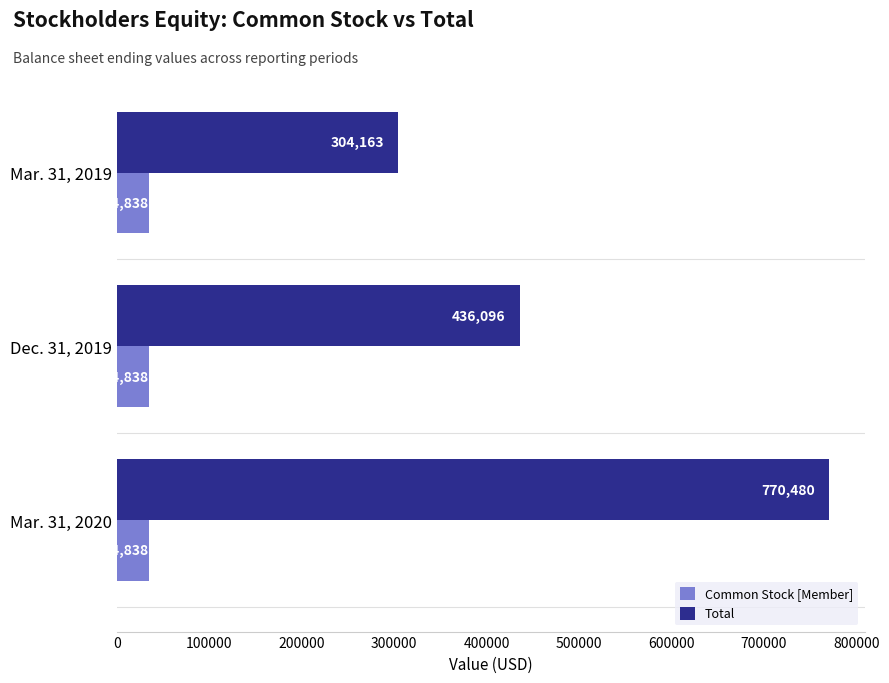

The Total series shows 186897 at Dec. 31, 2019. True or false?

False